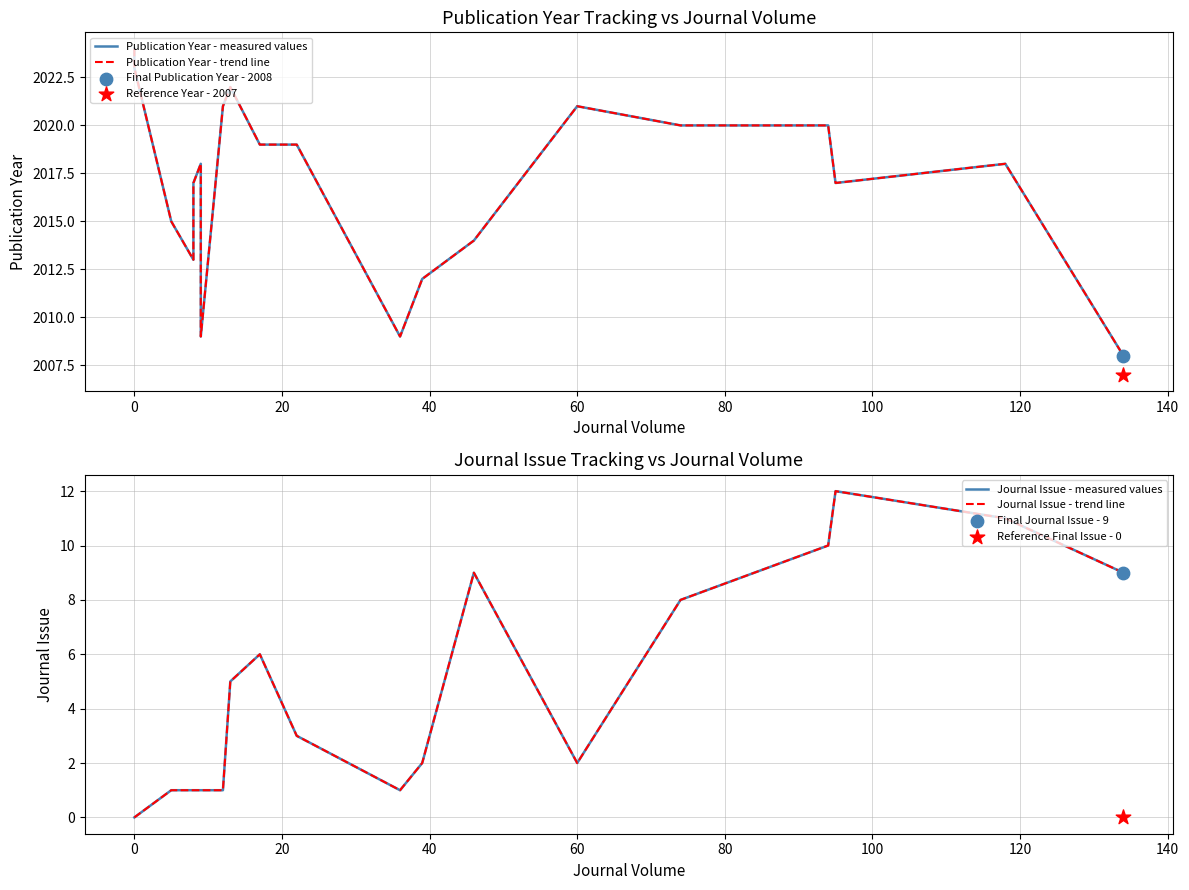

Which series has the largest total across all categories?

Publication Year - measured values